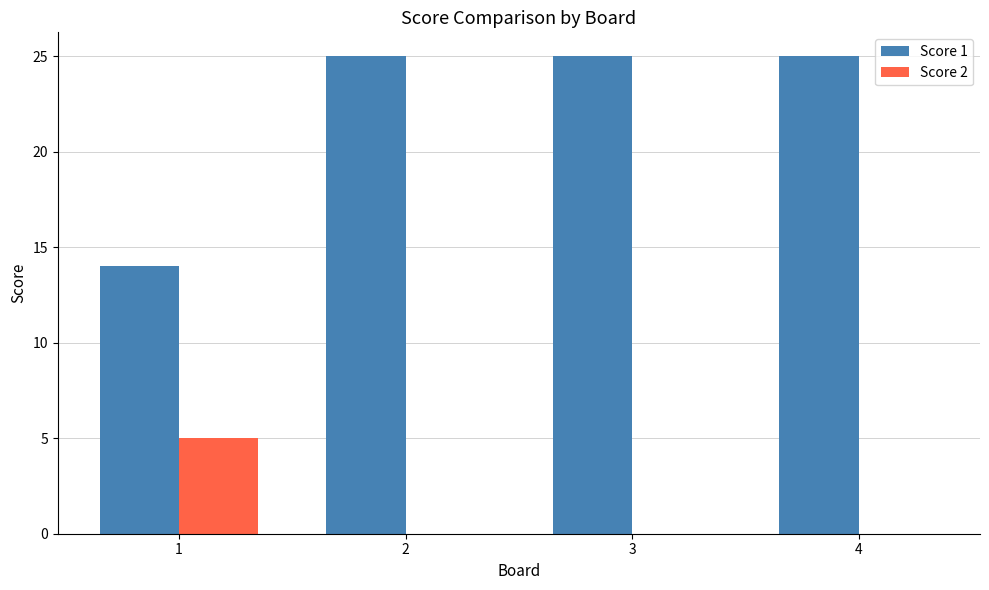

Which series has the widest spread of values?

Score 1